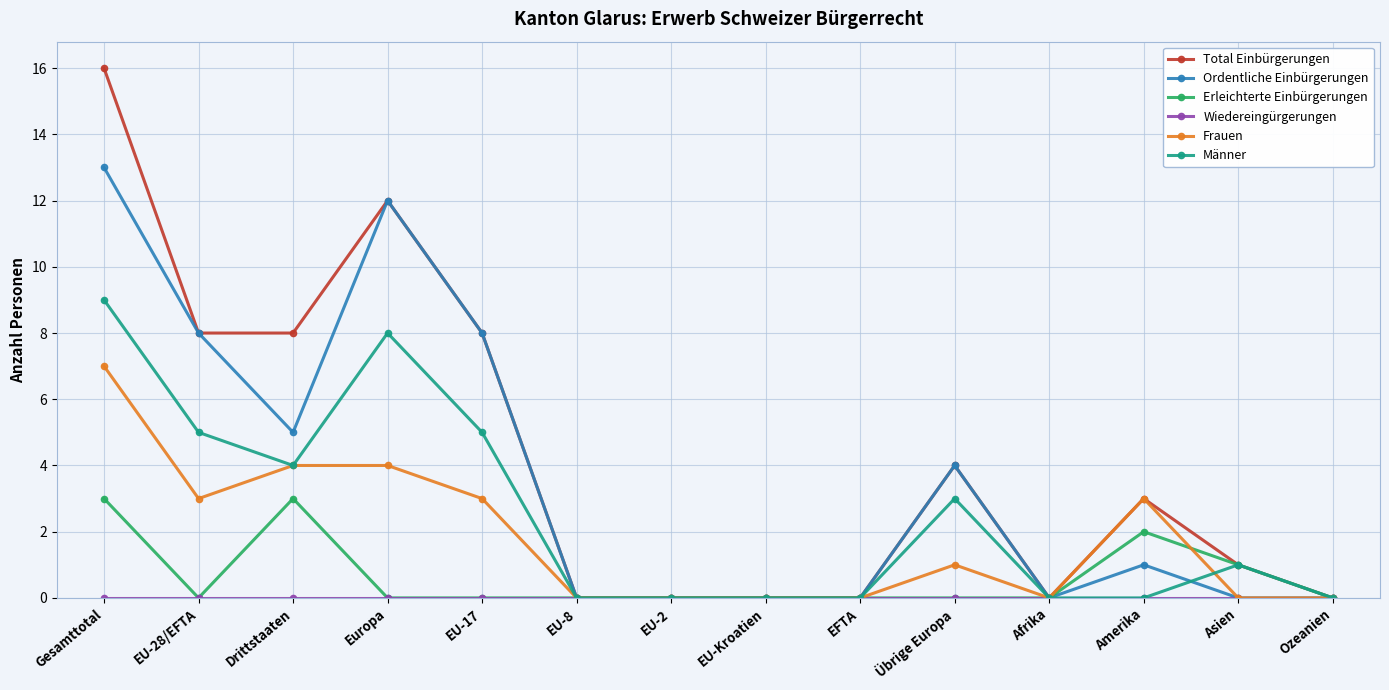

True or false: Ordentliche Einbürgerungen has a value of -5 at Asien.

False